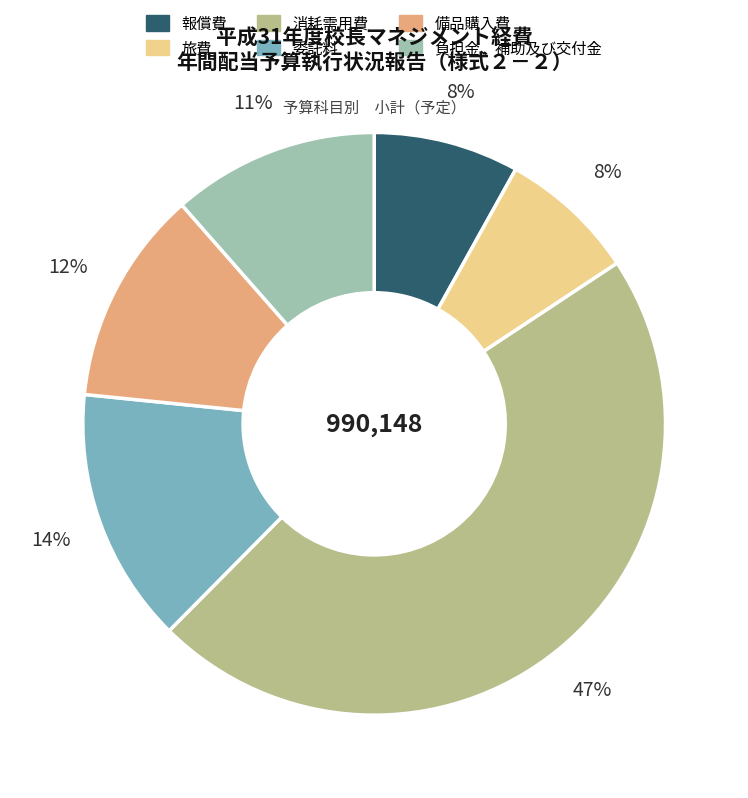

Is it true that 報償費 is 1% of the pie?

False